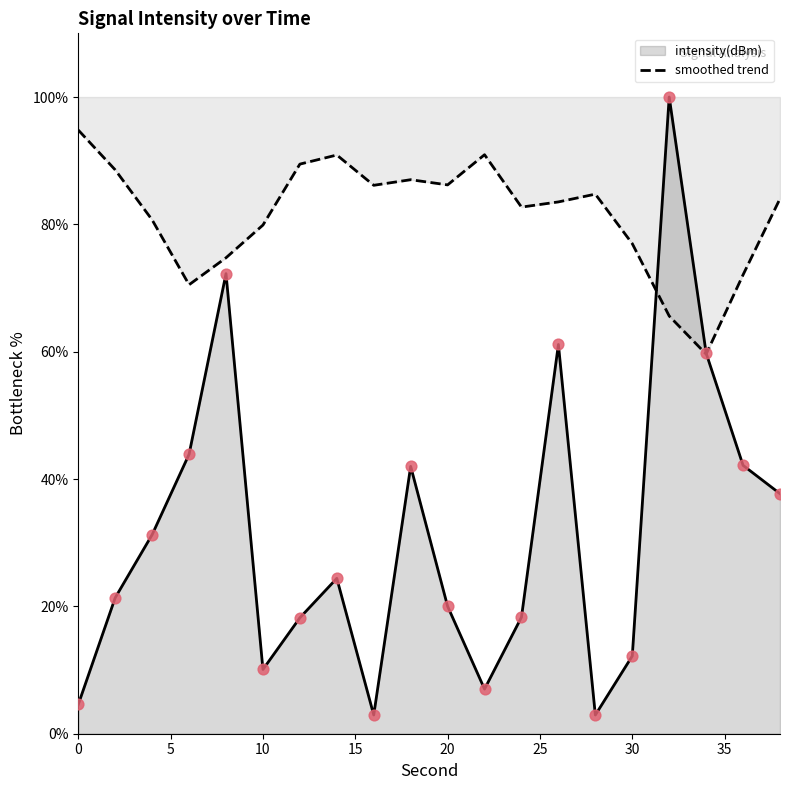

Which series has the largest range (max minus min)?

intensity(dBm)